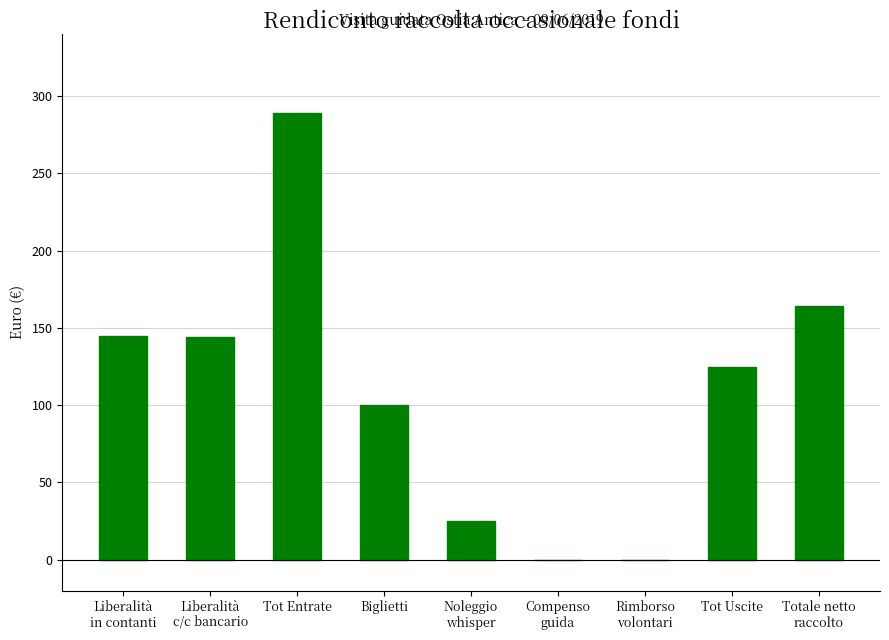

What is the sum of all values?

992